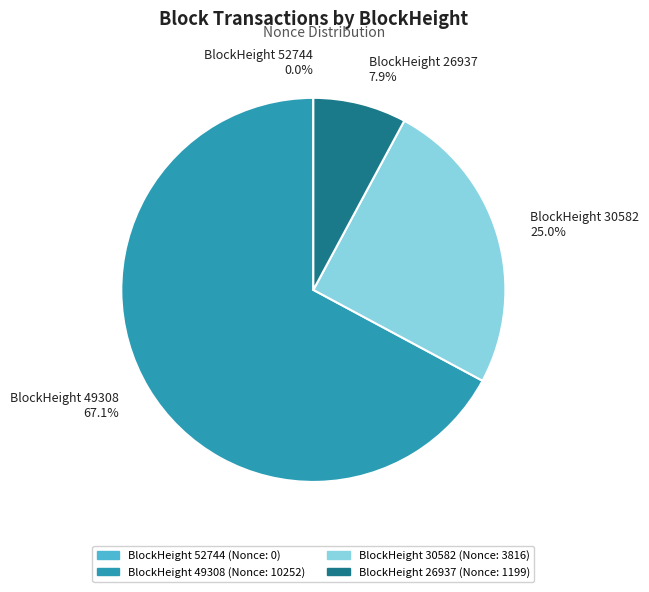

Is there any slice that represents more than half of the pie?

Yes